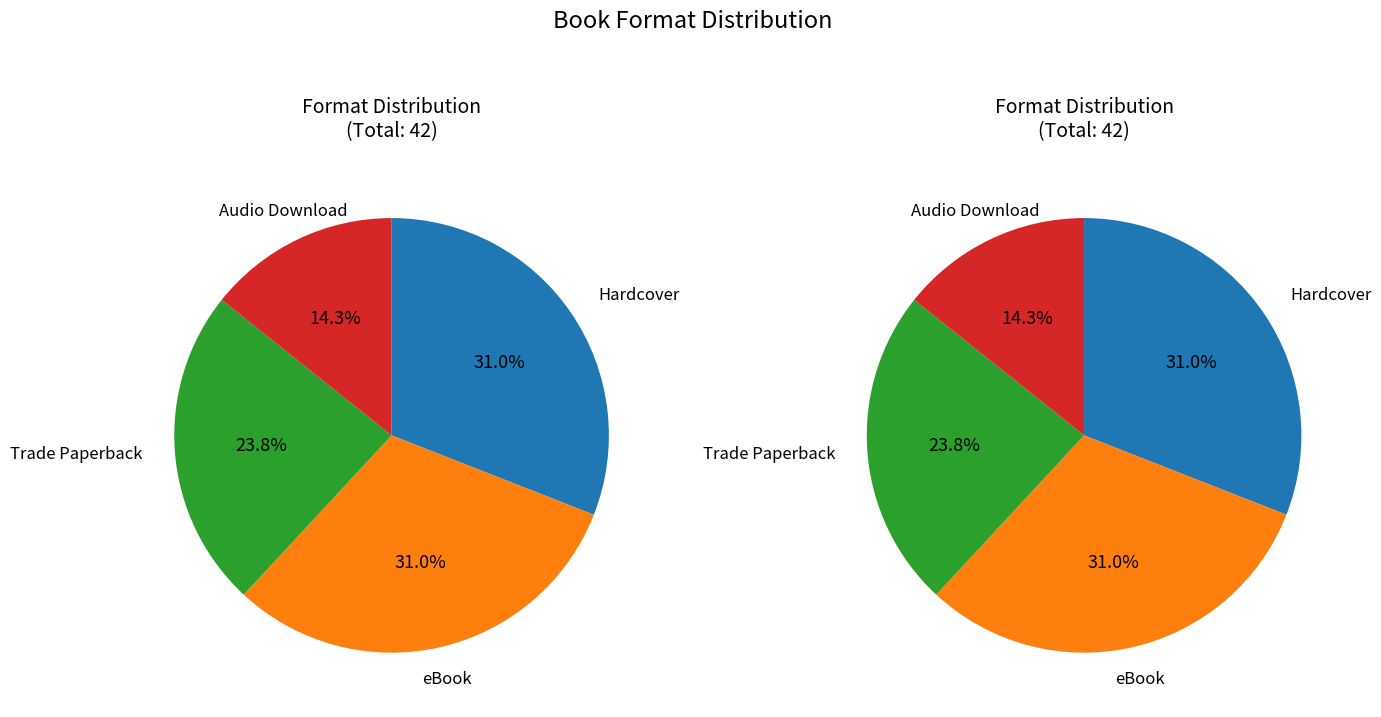

To the nearest percent, what is the difference between the Audio Download and Trade Paperback slice percentages?

10%